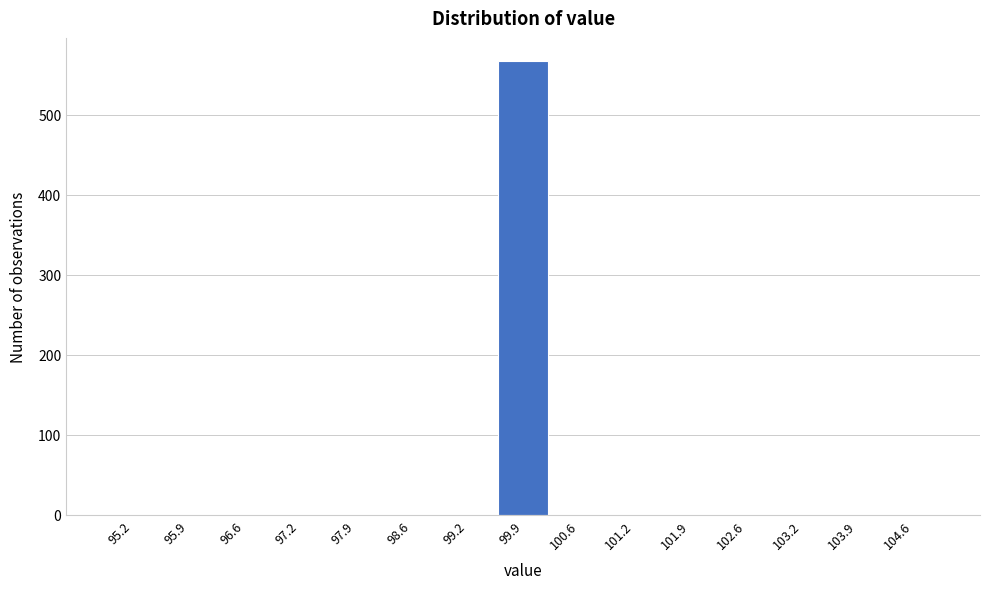

Over which range of the x-axis is the bar tallest?

99.6 to 100.2